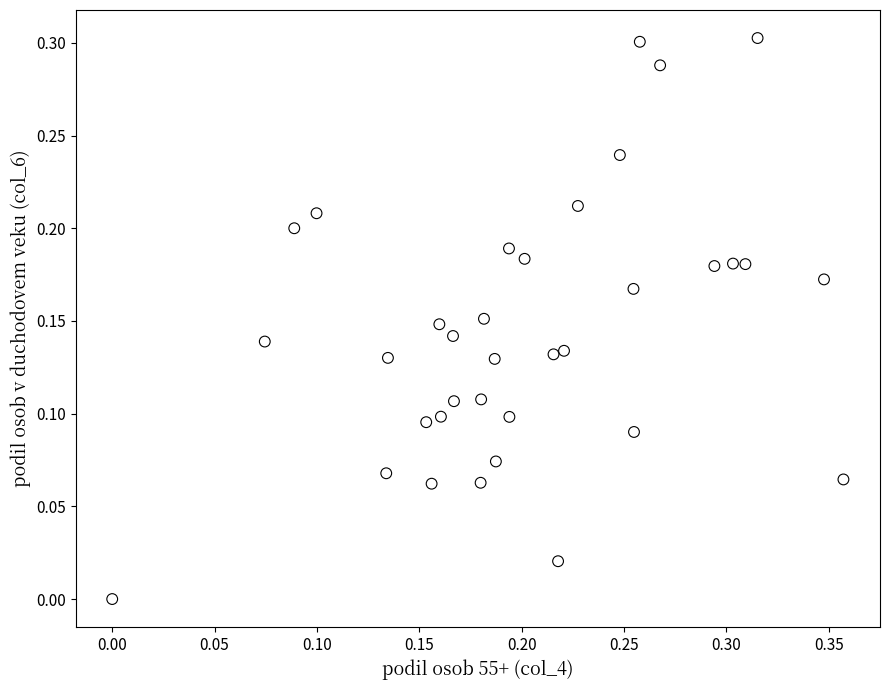

What is the range of X values (max minus min)?

0.4